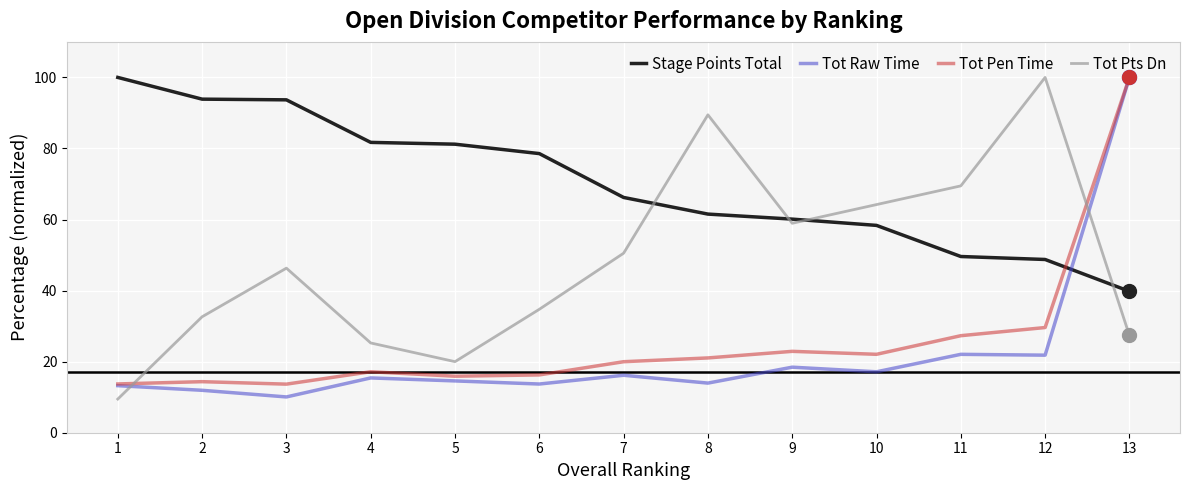

How many intersections are there between Tot Pts Dn and Tot Raw Time?

2